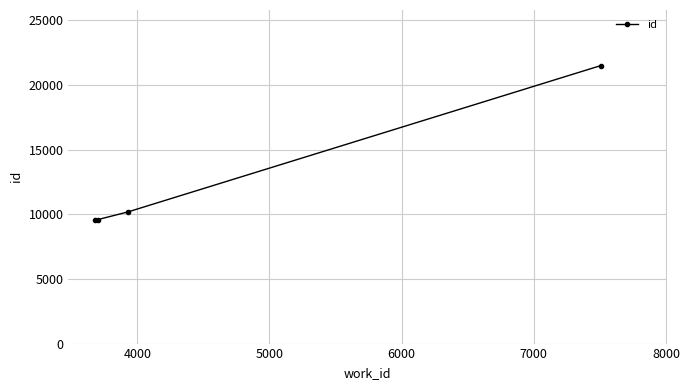

What is the maximum value shown in the chart?

21505